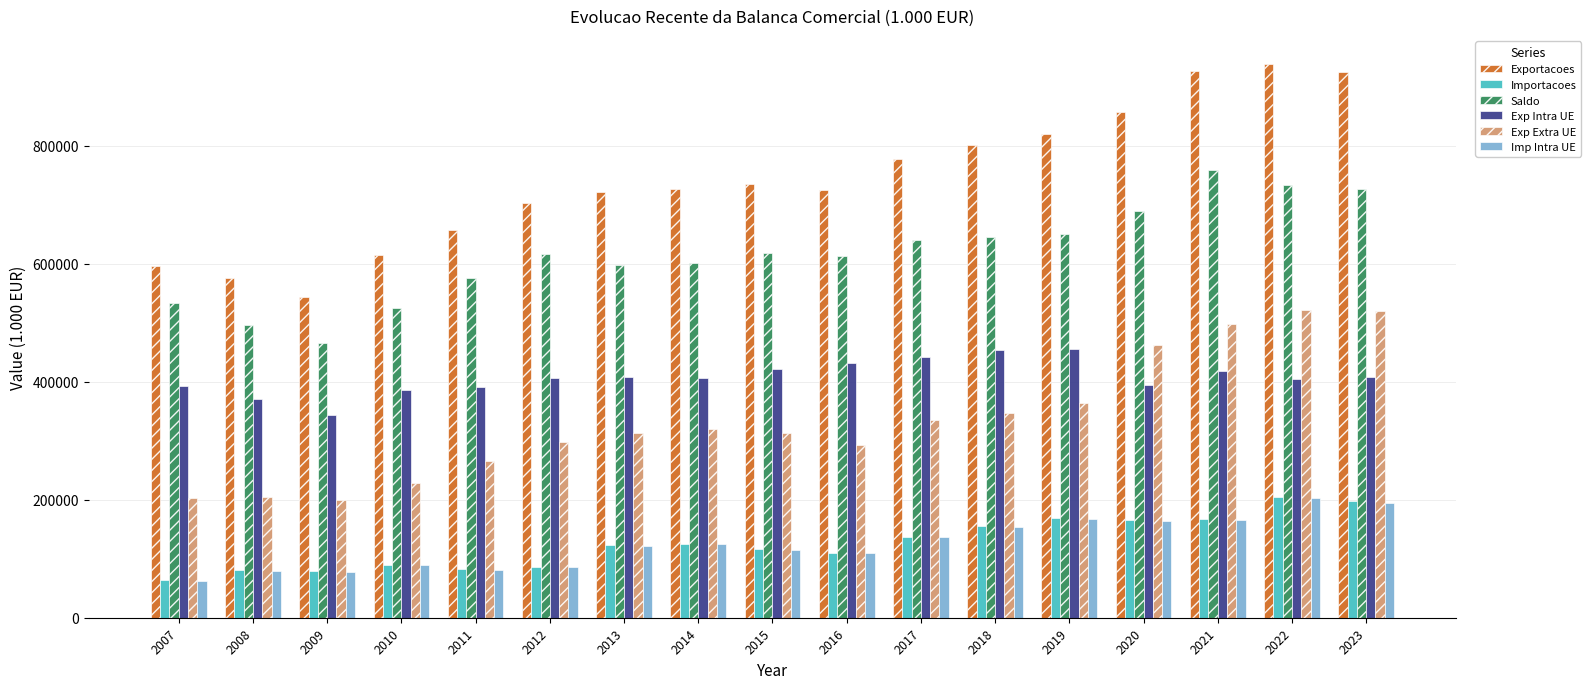

Is the value of Exp Intra UE at 2009 greater than the value of Exportacoes at 2014?

No